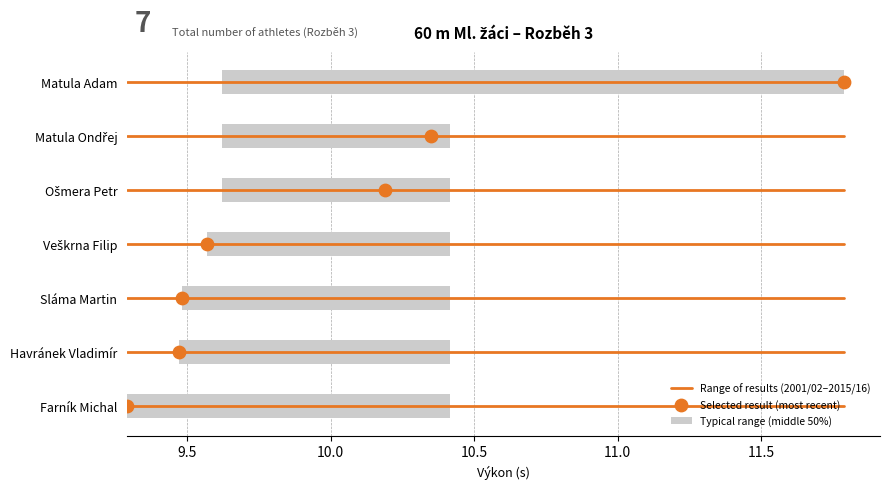

At which category is the sum across all series the highest?

Matula Adam